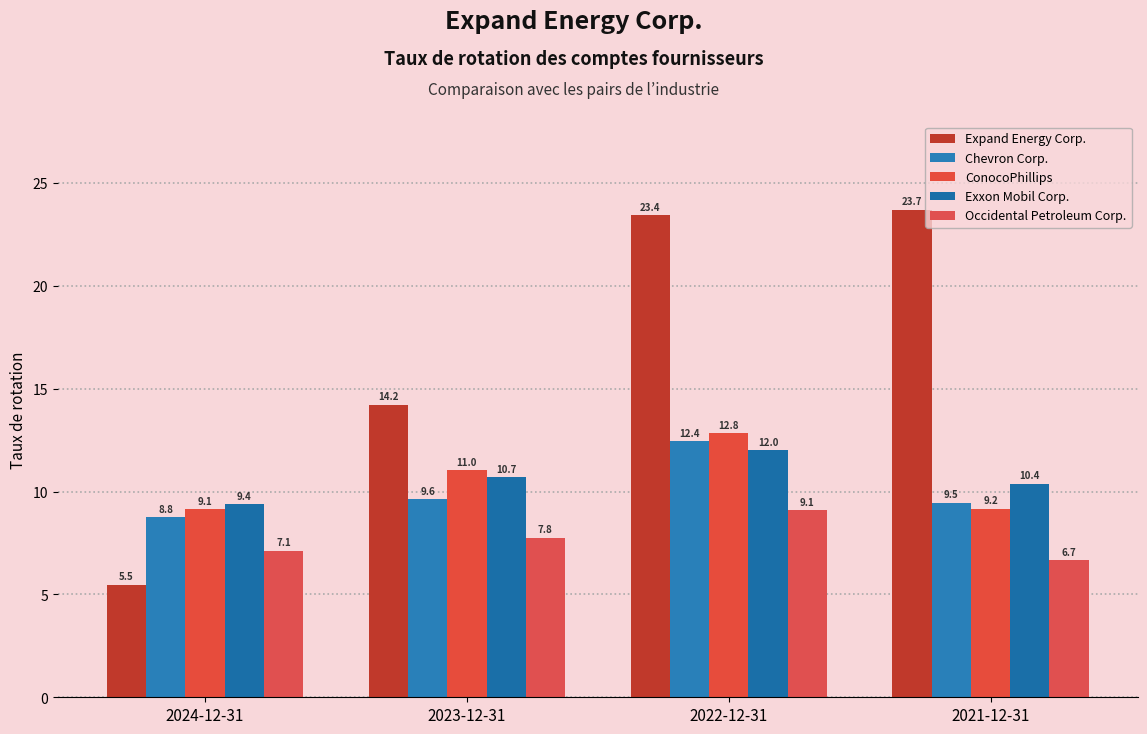

What is the maximum value shown in the chart?

23.7